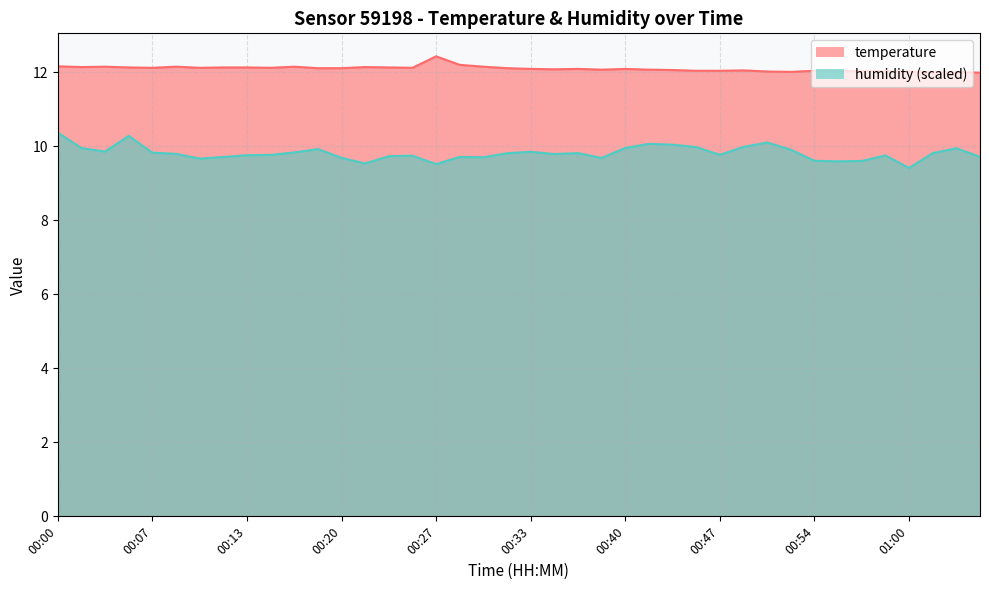

Where is temperature nearest to the value 12?

01:02